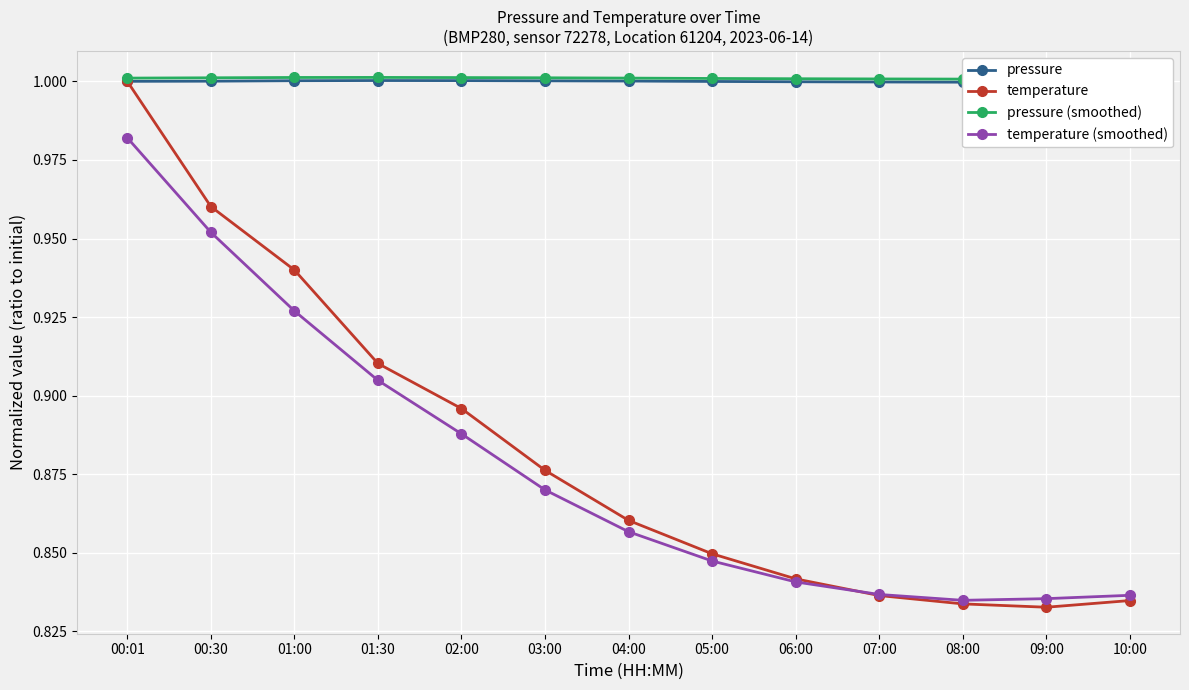

Is this an area chart (filled region under the line)?

No